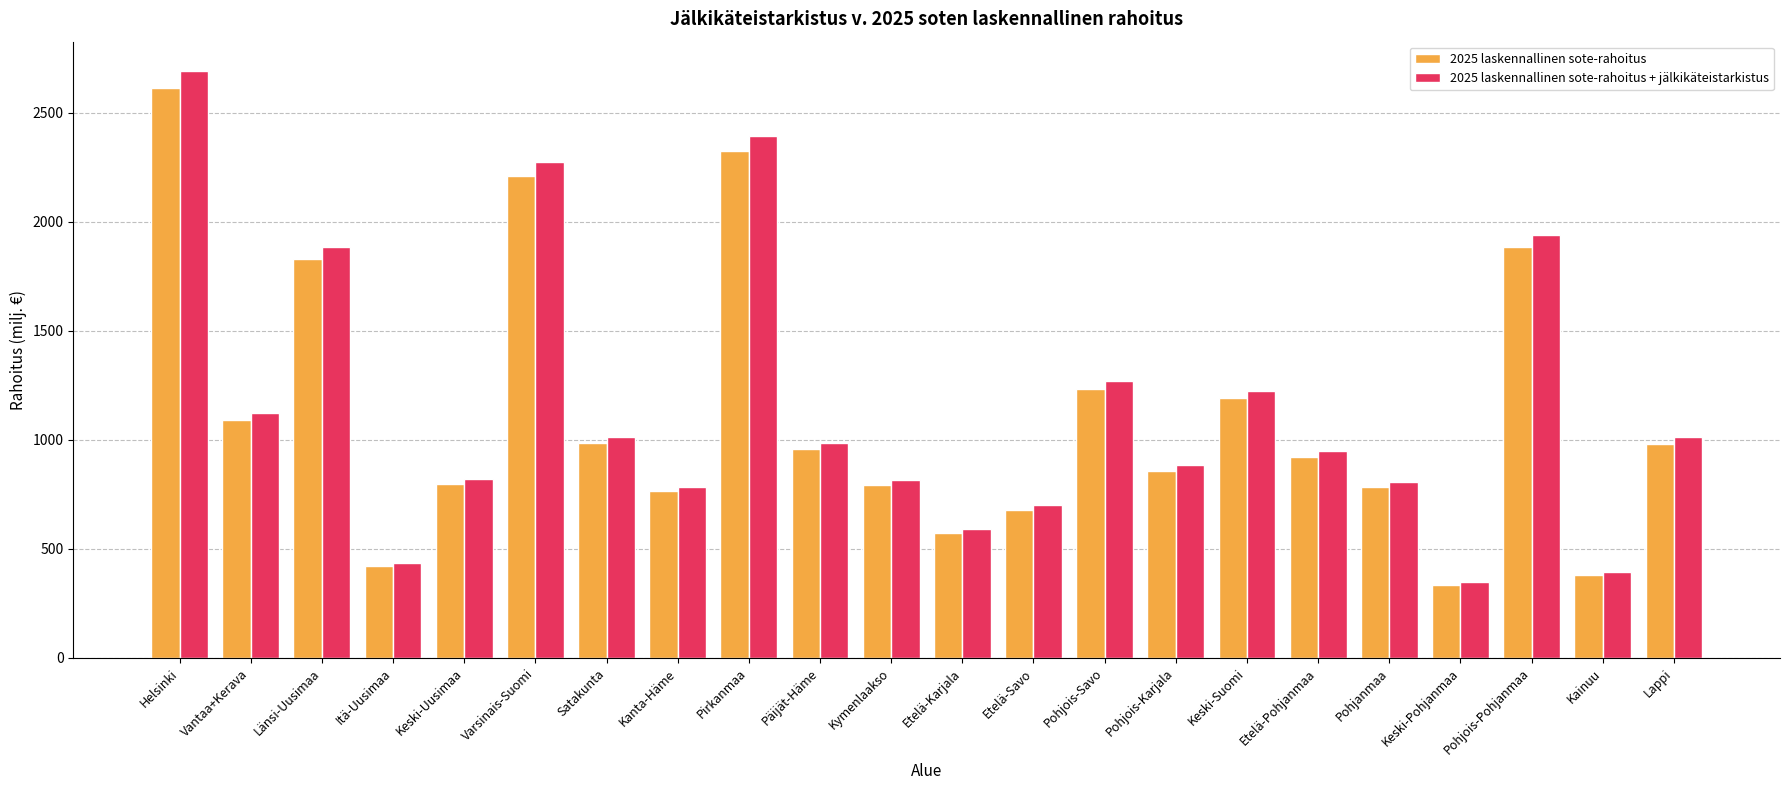

At which category is the sum across all series the highest?

Helsinki